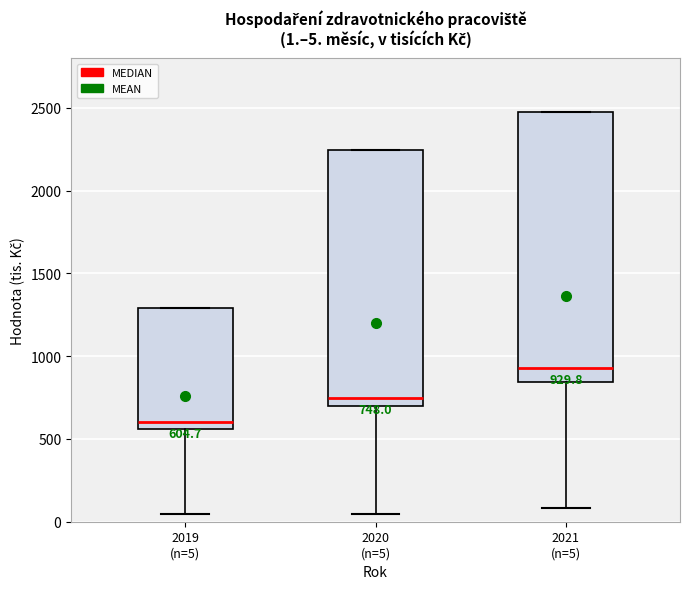

Which box's median line is the lowest?

2019 (n=5)